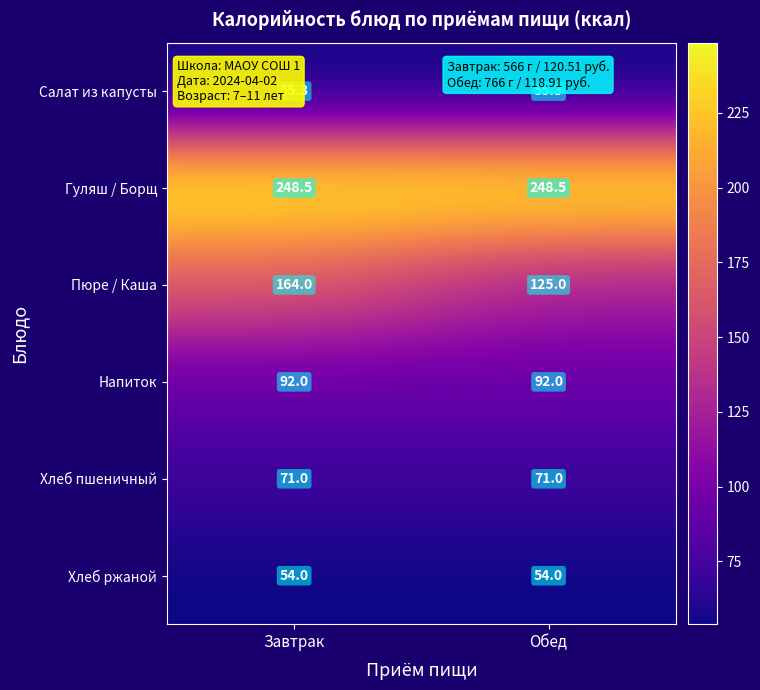

The Салат из капусты series shows 29.5 at Обед. True or false?

False